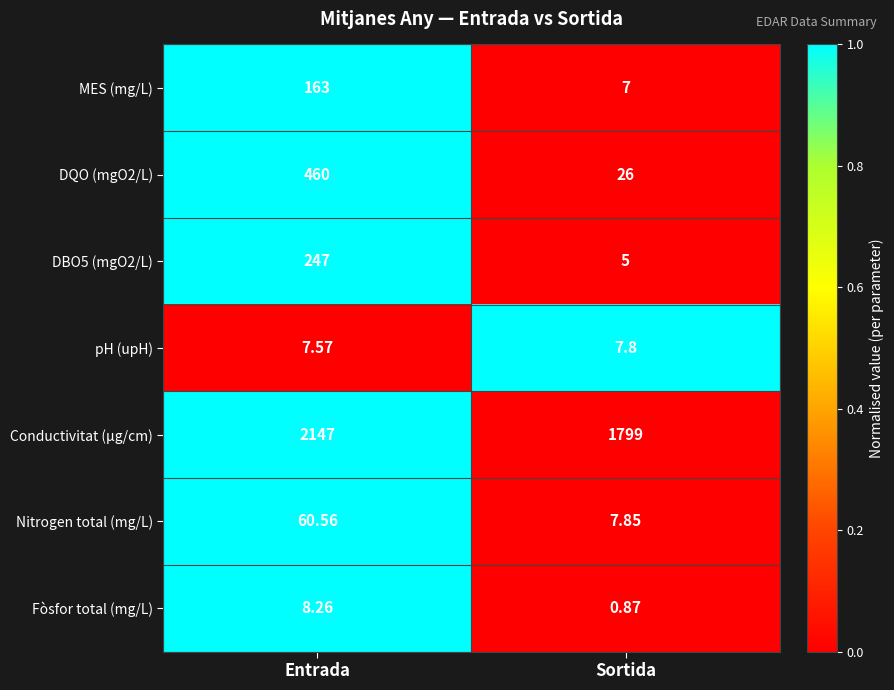

List the labels in order of pH (upH) value, largest first.

Sortida, Entrada